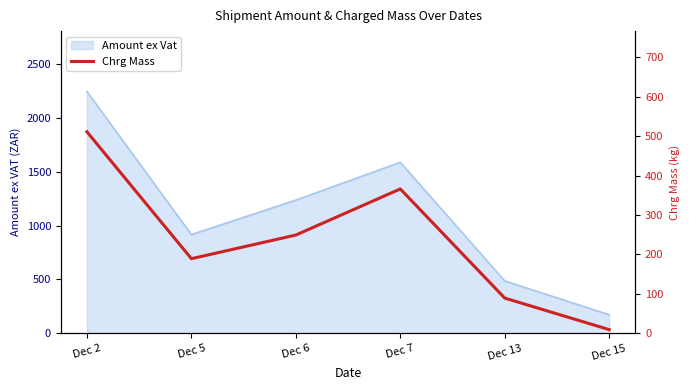

Rank the categories by value from highest to lowest.

Dec 2, Dec 7, Dec 6, Dec 5, Dec 13, Dec 15